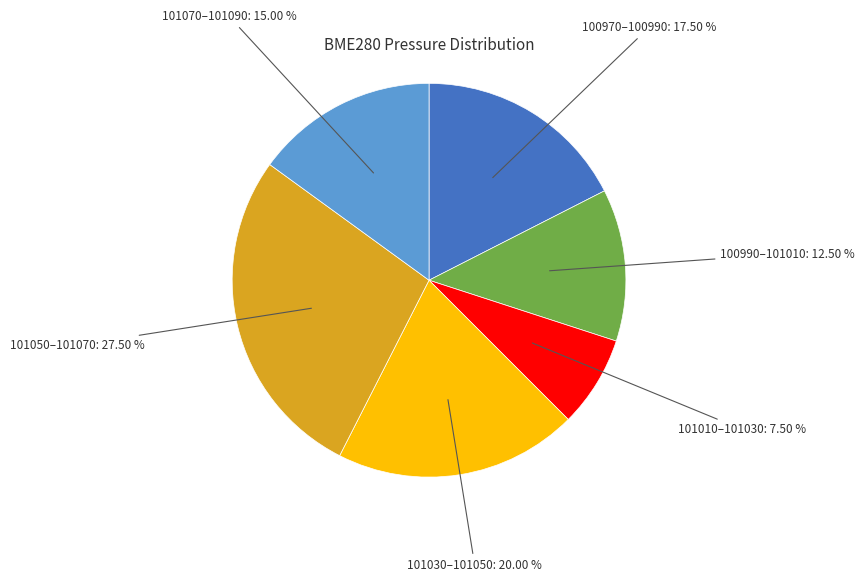

Does any single category account for the majority?

No